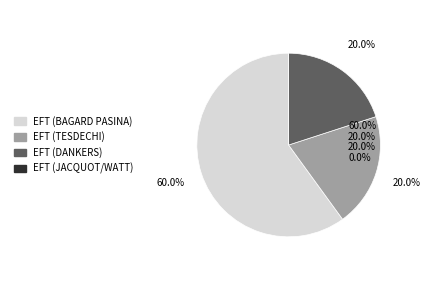

What is the smallest slice in the pie chart?

EFT (JACQUOT/WATT)